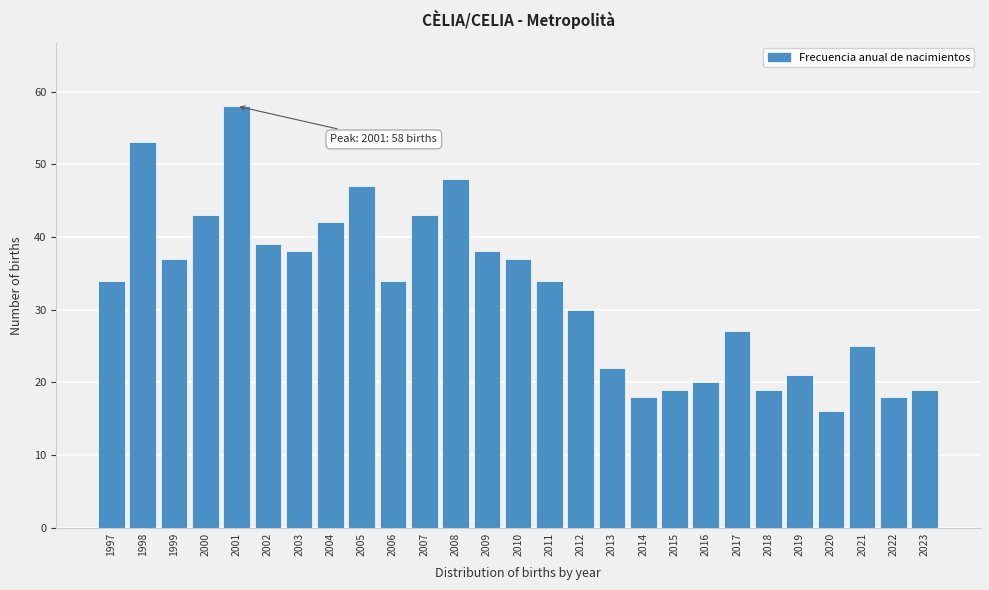

Reading left to right, transcribe all the data shown in this chart.

34	53	37	43	58	39	38	42	47	34	43	48	38	37	34	30	22	18	19	20	27	19	21	16	25	18	19